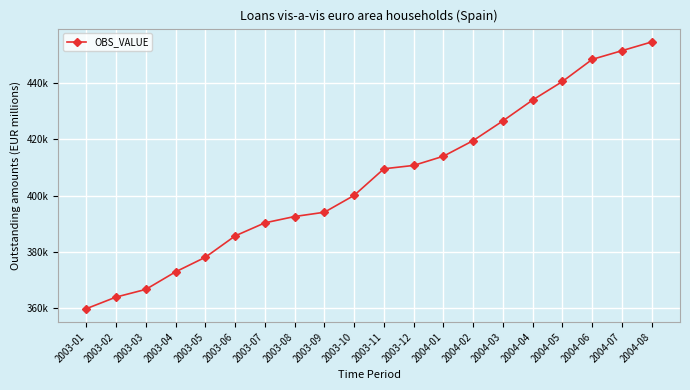

Does the chart have visible grid lines?

Yes